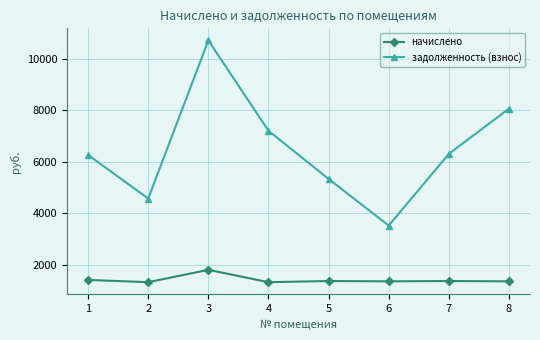

True or false: начислено and задолженность (взнос) intersect in this chart.

False